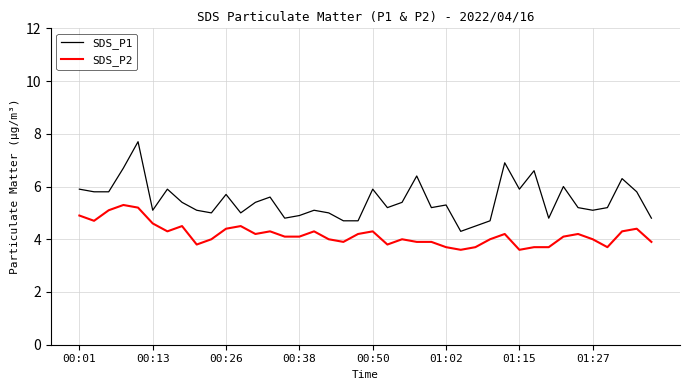

True or false: SDS_P1 and SDS_P2 intersect in this chart.

False